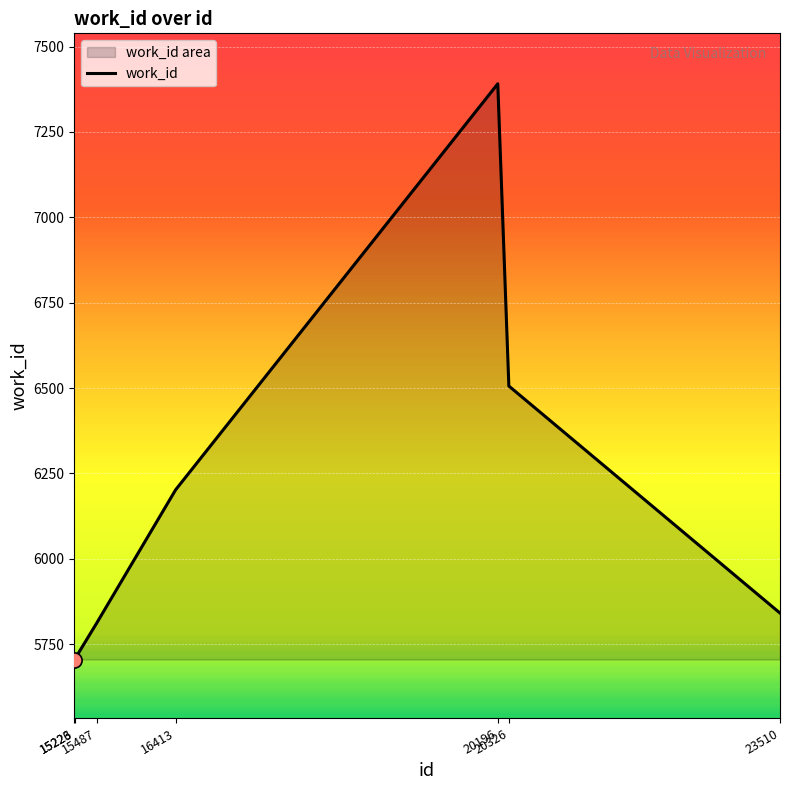

What is the change in value from 15223 to 23510?

+136